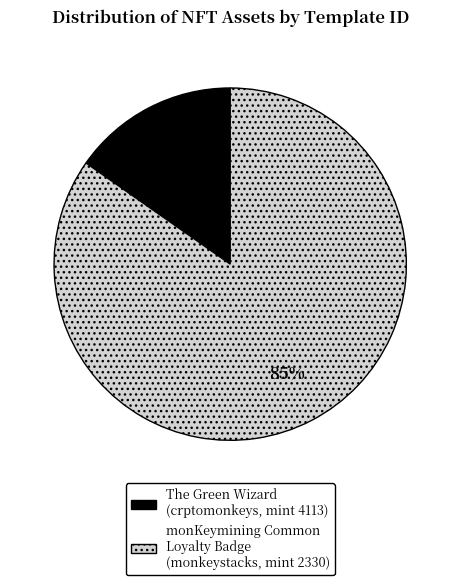

Which has a higher value, The Green Wizard (crptomonkeys, mint 4113) or monKeymining Common Loyalty Badge (monkeystacks, mint 2330)?

monKeymining Common Loyalty Badge (monkeystacks, mint 2330)